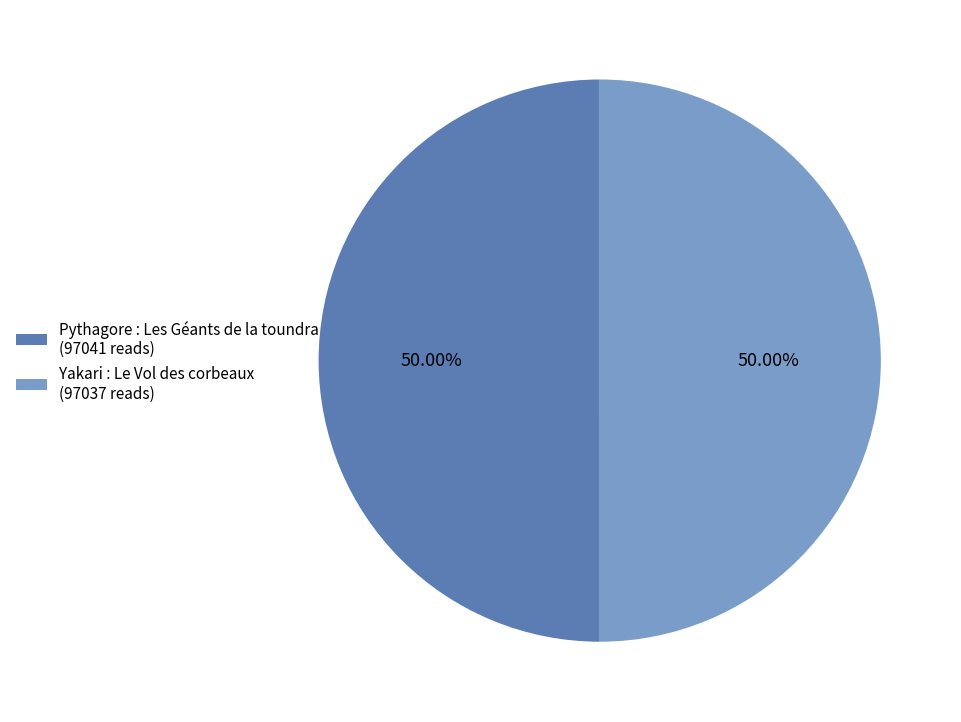

Approximately how many times larger is the value at Pythagore : Les Géants de la toundra compared to Yakari : Le Vol des corbeaux?

1.0